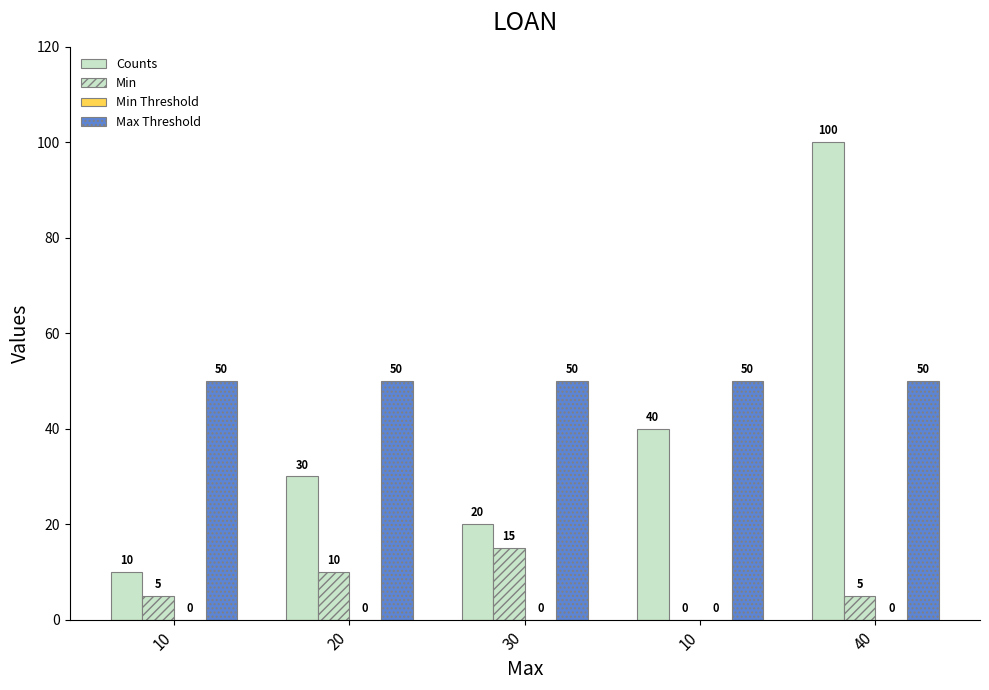

What is the label of the 1st bar from the right?

40